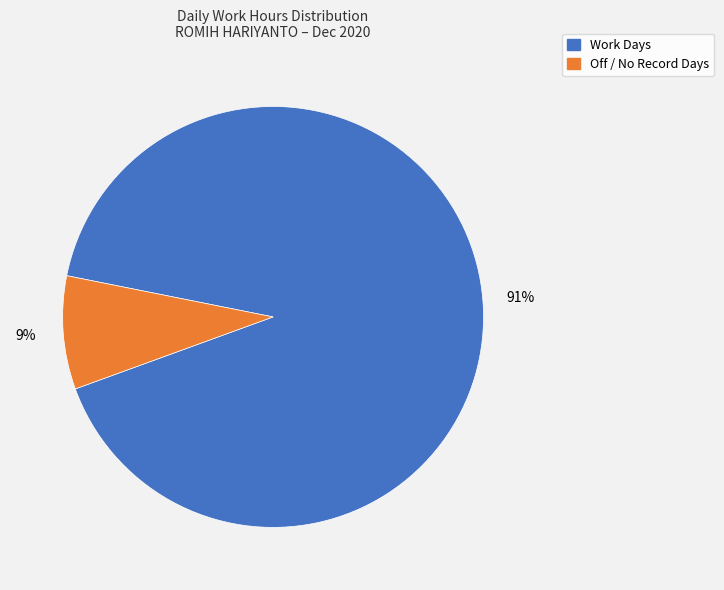

Is there any slice that represents more than half of the pie?

Yes